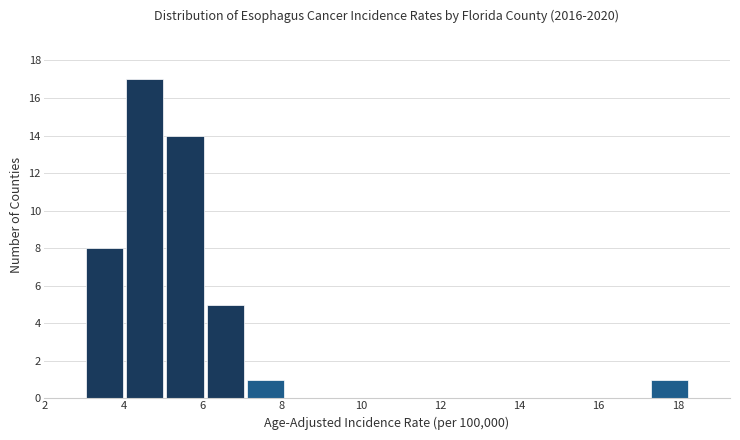

Reading left to right, transcribe this chart: for each bar, give the range it covers on the x-axis and its height. Neither the bar edges nor the heights are printed on the chart, so give them approximately, as read against the axes.

3.00 to 4.02: 8
4.02 to 5.04: 17
5.04 to 6.06: 14
6.06 to 7.08: 5
7.08 to 8.10: 1
8.10 to 9.12: 0
9.12 to 10.14: 0
10.14 to 11.16: 0
11.16 to 12.18: 0
12.18 to 13.20: 0
13.20 to 14.22: 0
14.22 to 15.24: 0
15.24 to 16.26: 0
16.26 to 17.28: 0
17.28 to 18.30: 1